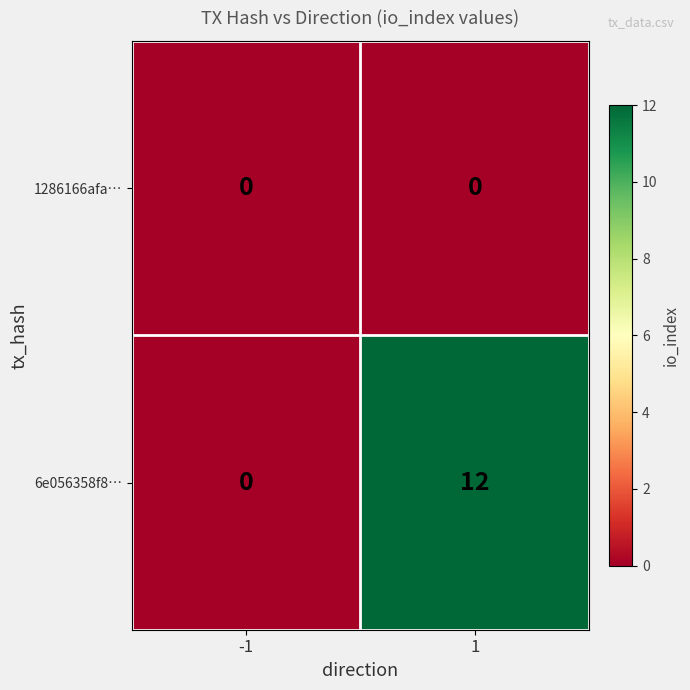

List the series in order of their overall mean, lowest first.

1286166afa…, 6e056358f8…